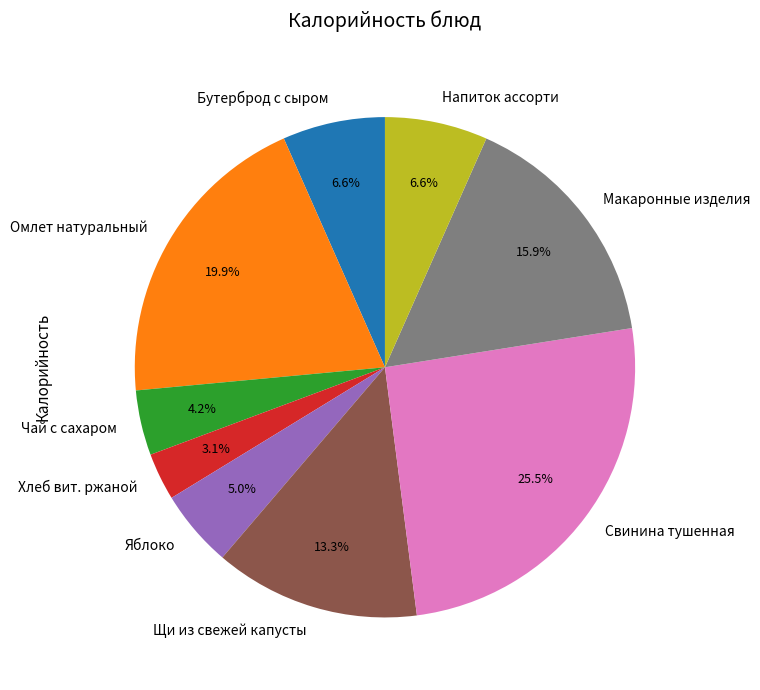

Does Напиток ассорти account for over 50% of the chart?

No